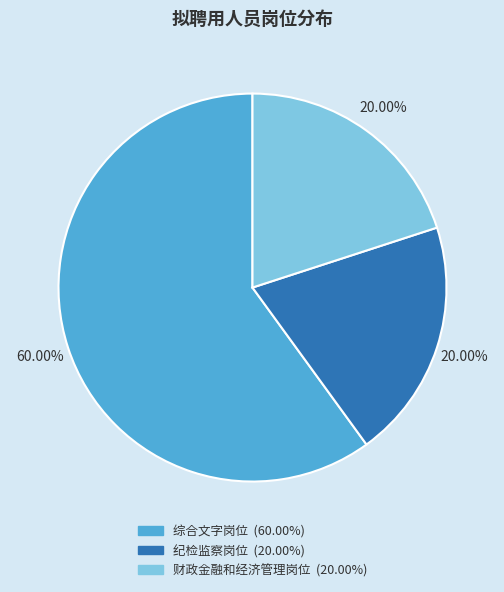

Which slice represents more than half of the pie?

综合文字岗位